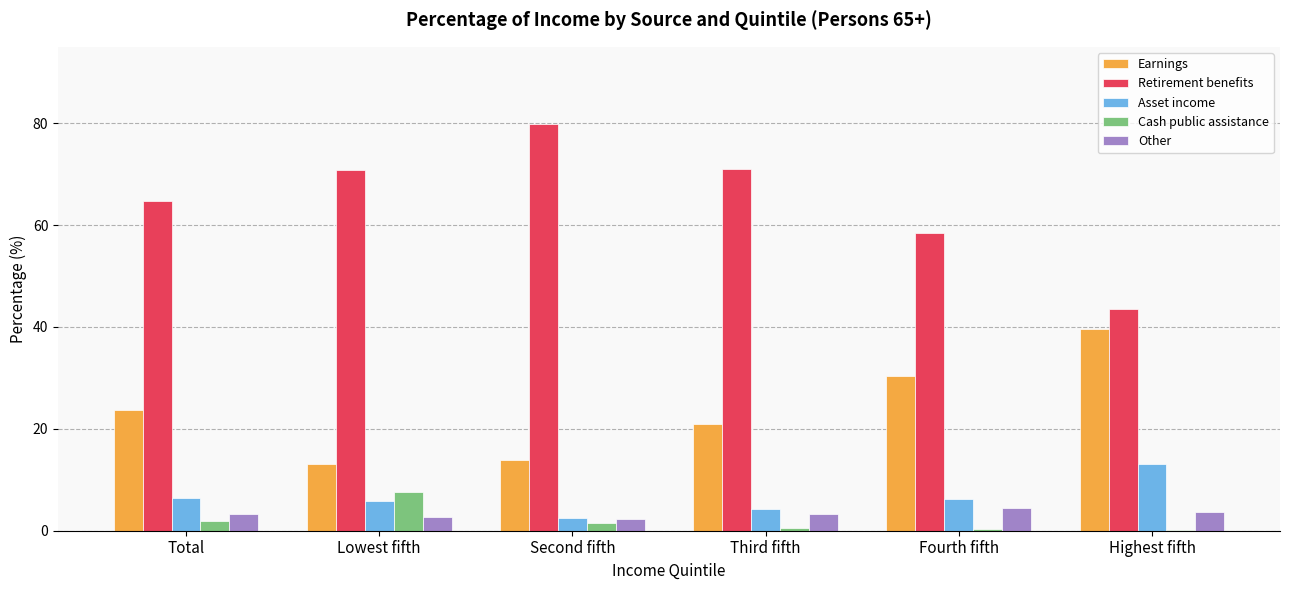

At which label is Earnings closest to 26?

Total